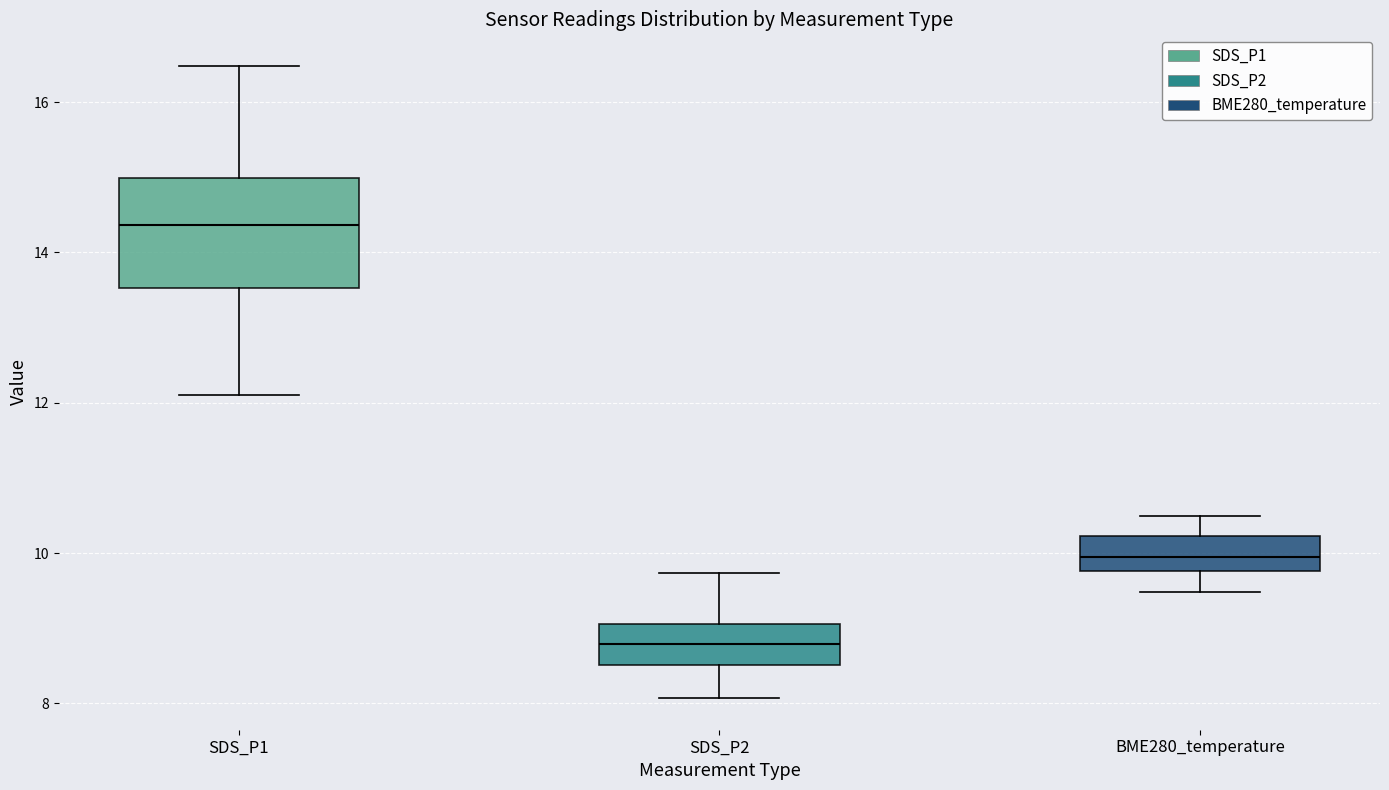

Reading left to right, read every box against the y-axis: the position of its median line, the range the box covers, and the ends of its whiskers. The values are not printed on the chart, so give them approximately, as read against the axis.

SDS_P1: median 14.4, box 13.6 to 15.0, whiskers 12.2 to 16.4
SDS_P2: median 8.8, box 8.6 to 9.0, whiskers 8.0 to 9.8
BME280_temperature: median 10.0, box 9.8 to 10.2, whiskers 9.4 to 10.4